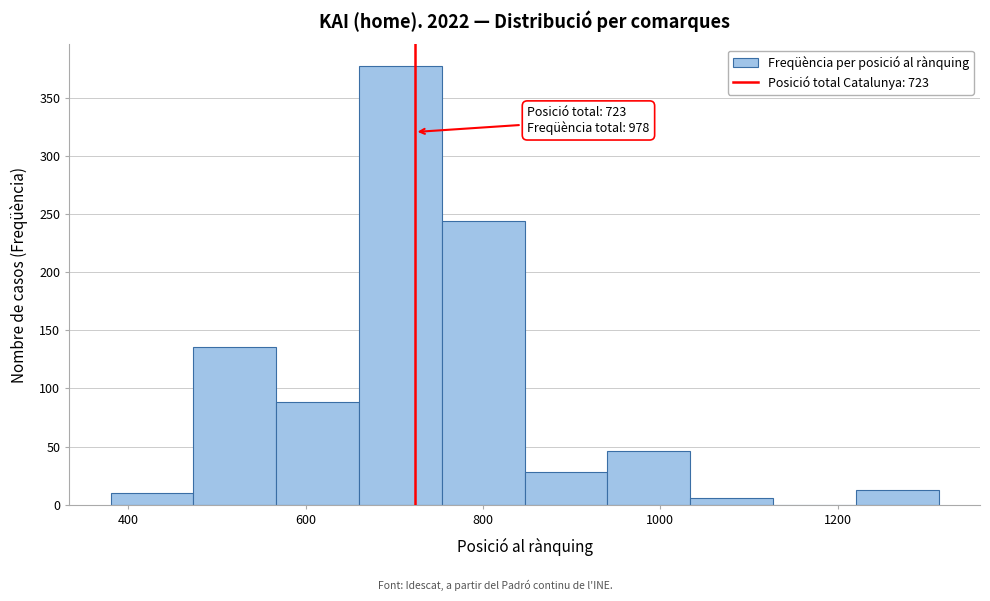

Over which range of the x-axis is the bar tallest?

660 to 760